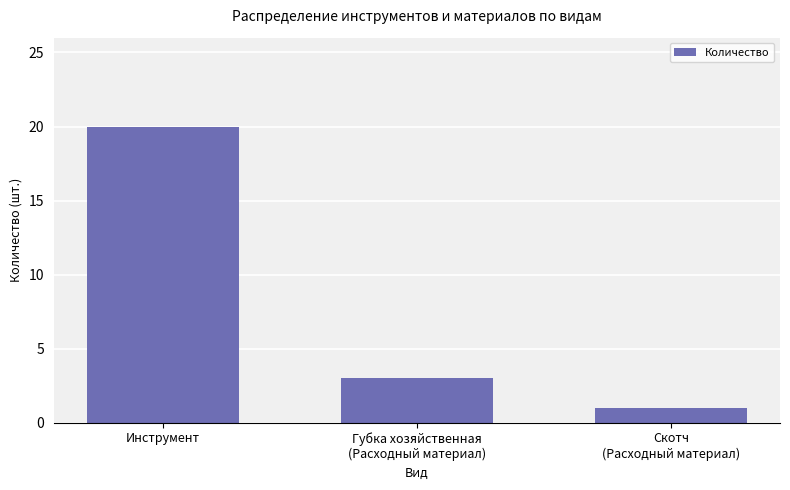

List the labels in order of value, largest first.

Инструмент, Губка хозяйственная
(Расходный материал), Скотч
(Расходный материал)